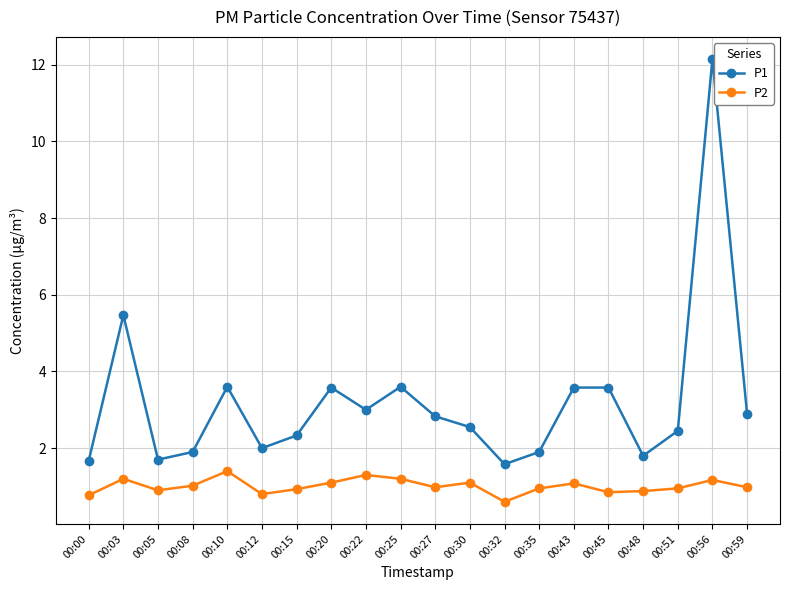

At which category does P2 reach its first local valley?

00:05